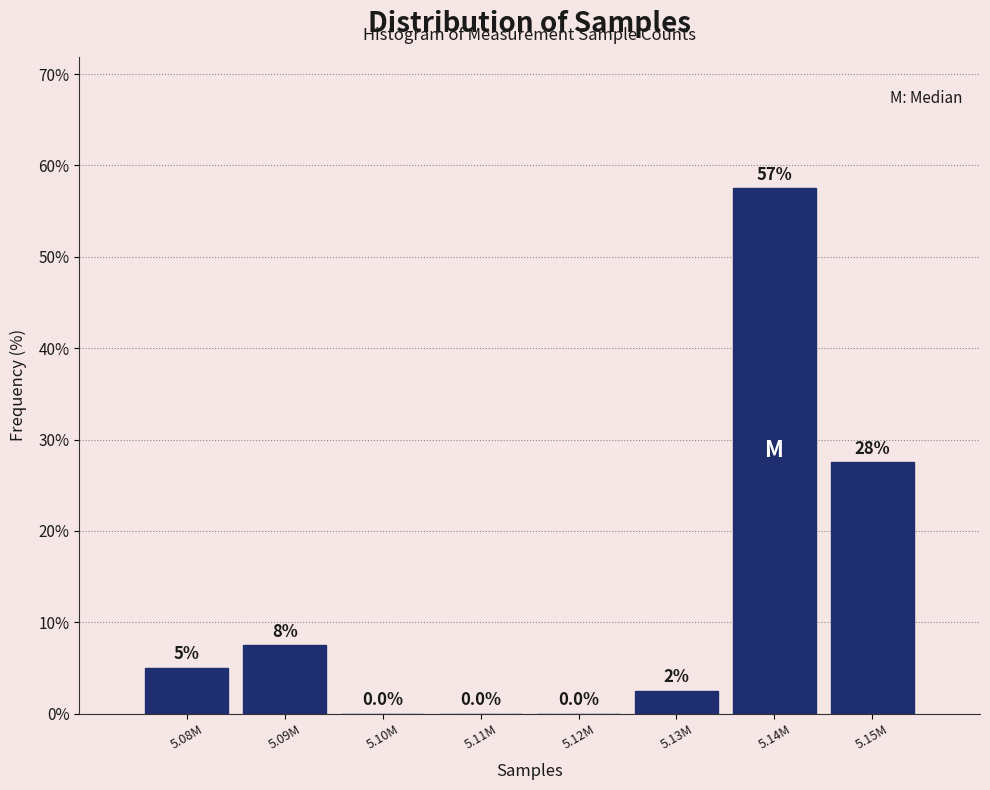

Reading left to right, extract all data points from this chart.

5.08M=5.0	5.09M=7.5	5.10M=0.0	5.11M=0.0	5.12M=0.0	5.13M=2.5	5.14M=57.5	5.15M=27.5